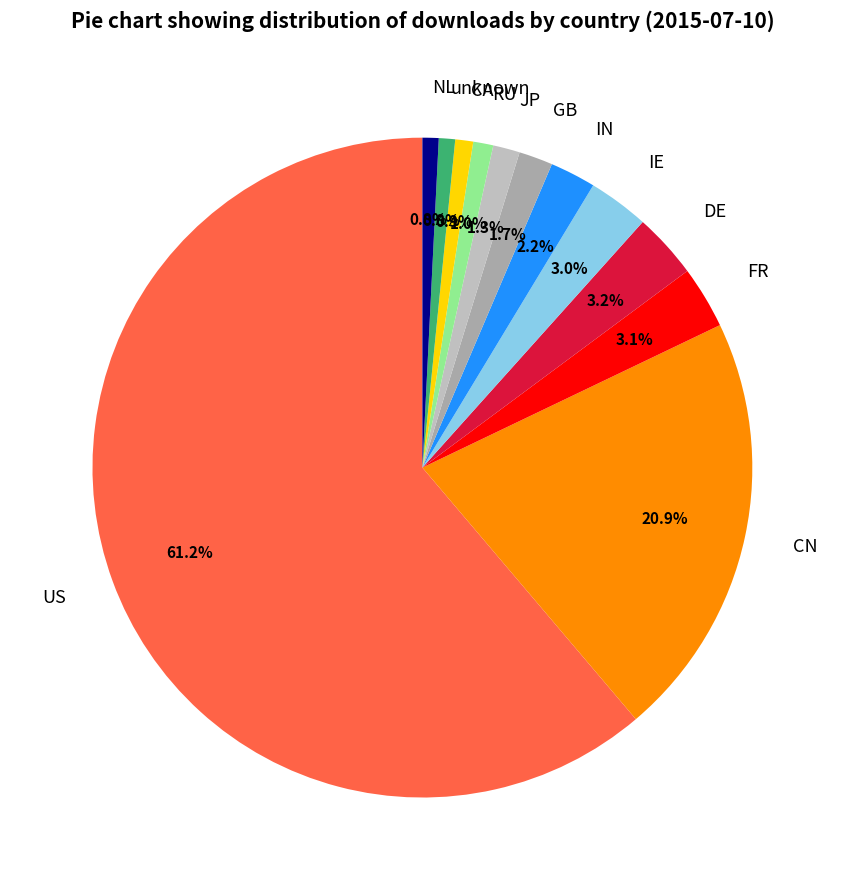

Approximately how many times larger is the value at RU compared to unknown?

1.2